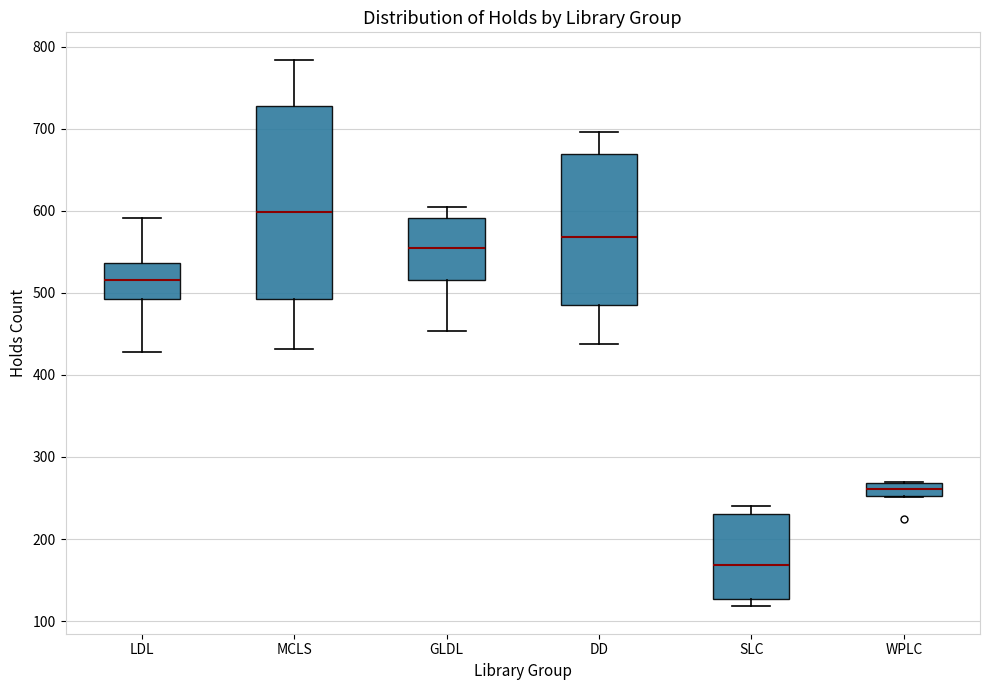

Comparing the boxes themselves (not the whiskers), which one is the tallest?

MCLS